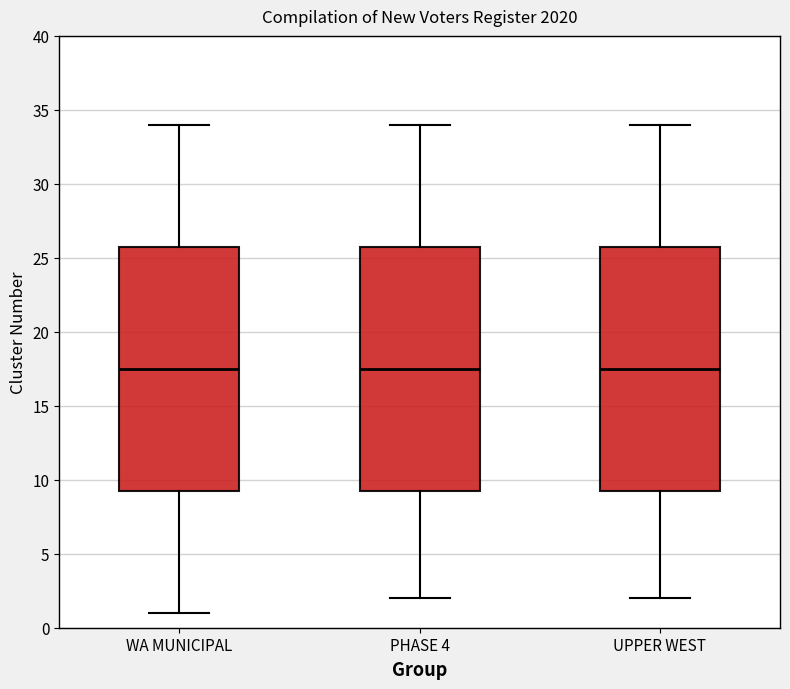

Where is the upper edge of the box for WA MUNICIPAL on the y-axis? The values are not printed on the chart, so give them approximately, as read against the axis.

26.0